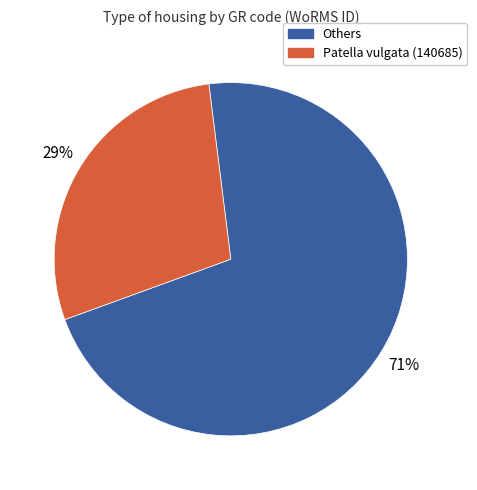

Does any single category account for the majority?

Yes